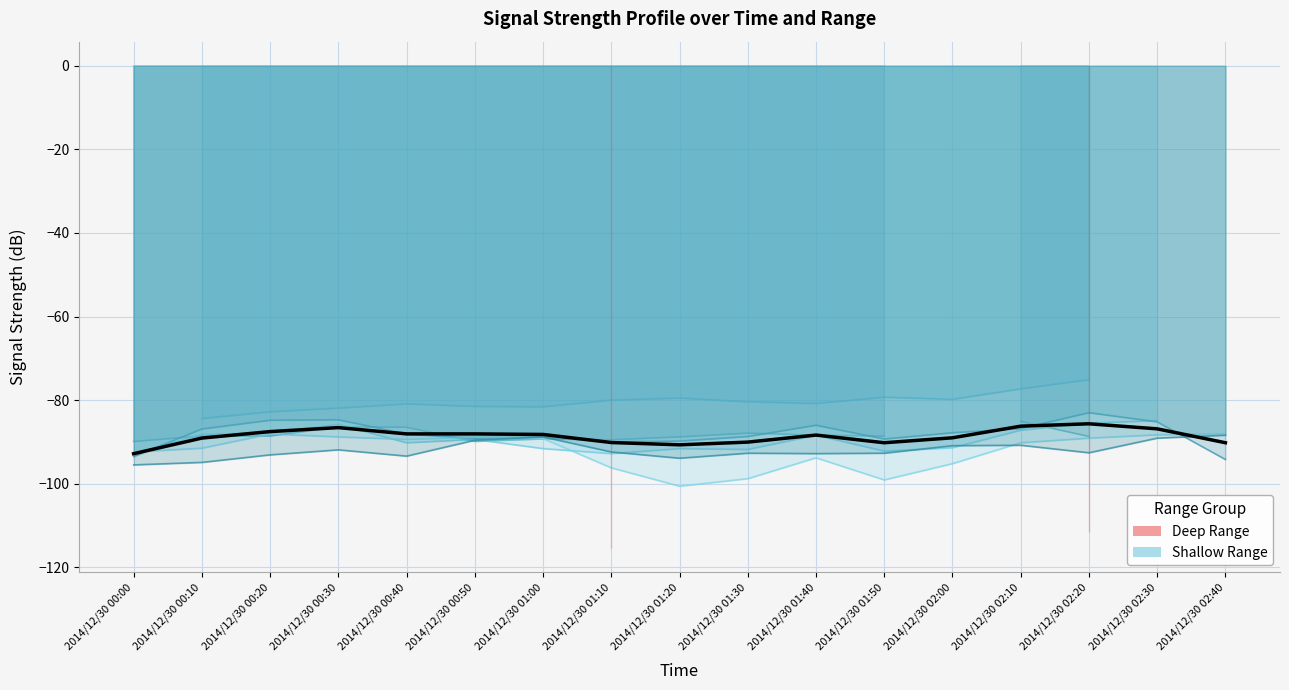

Rank the series at 2014/12/30 01:30 from highest to lowest value.

Mean (shallow range), Mean (deep range)